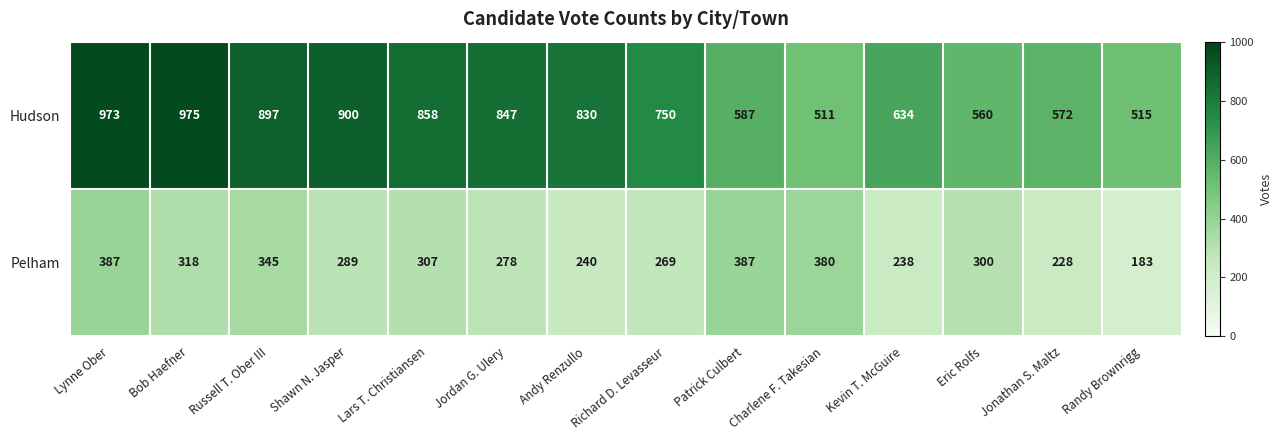

Between Charlene F. Takesian and Kevin T. McGuire, which series saw the biggest shift?

Pelham